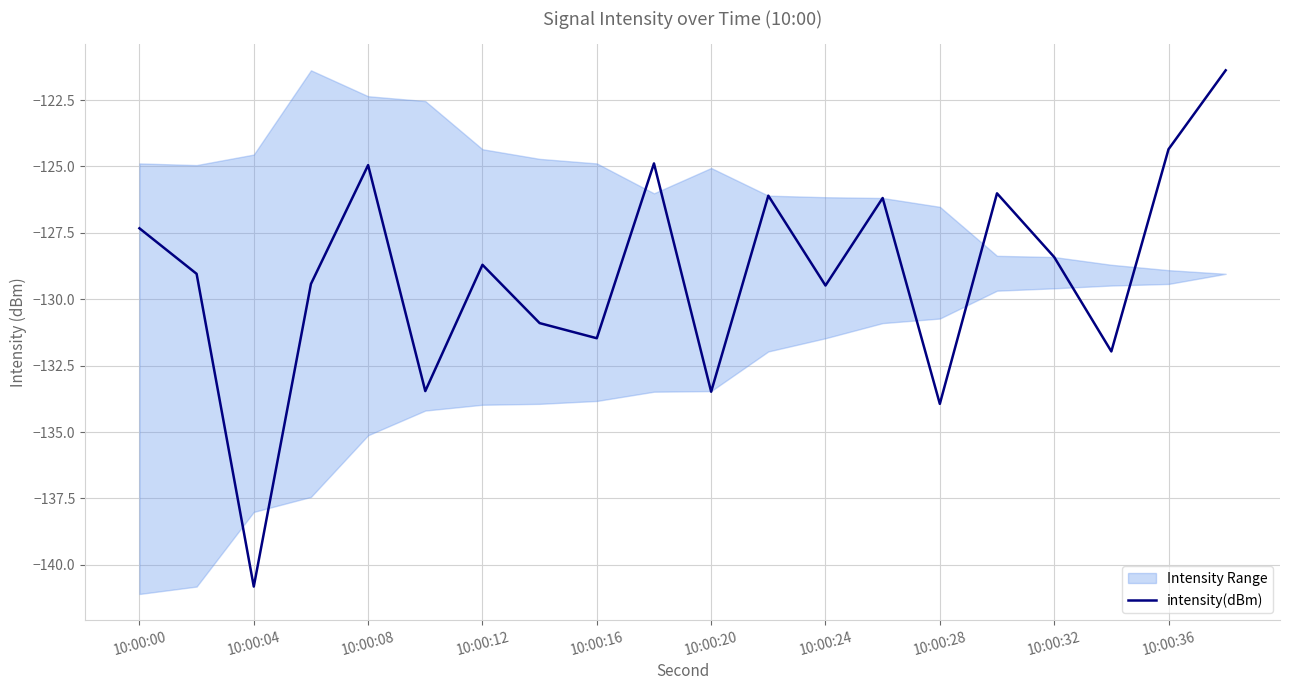

At which label does the data first exceed -128?

10:00:00